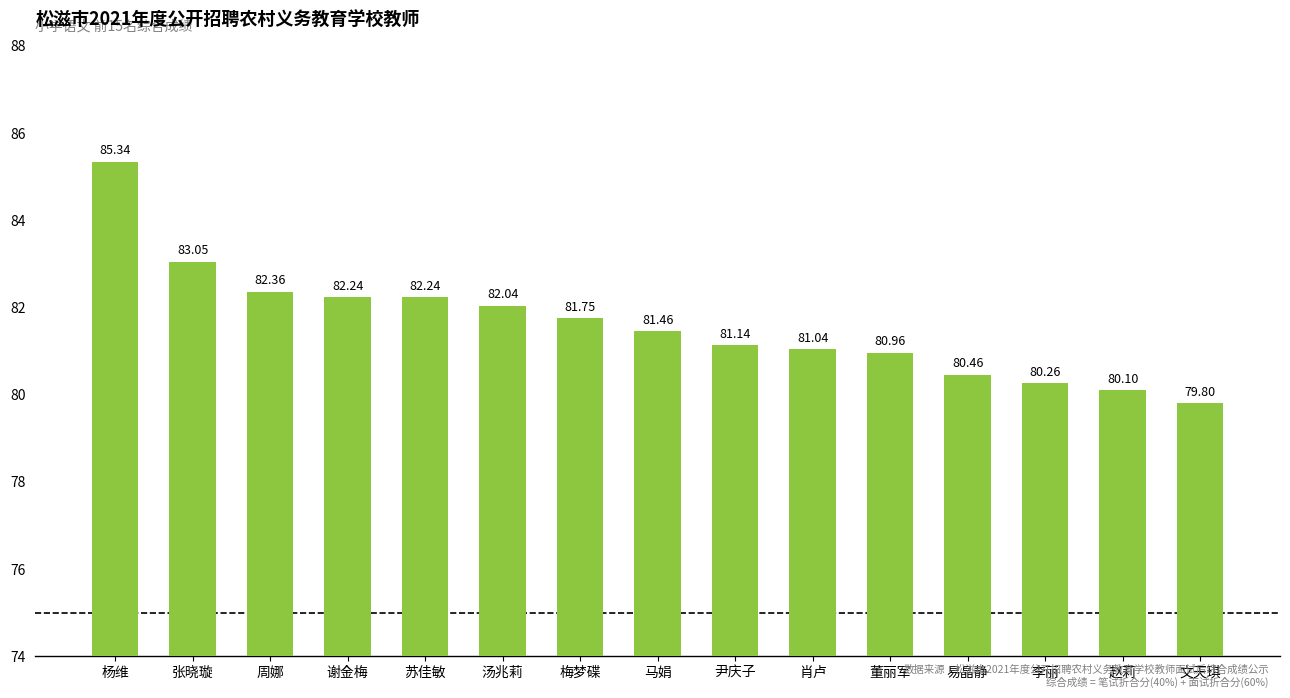

Are the bars grouped side by side (vs. stacked)?

No